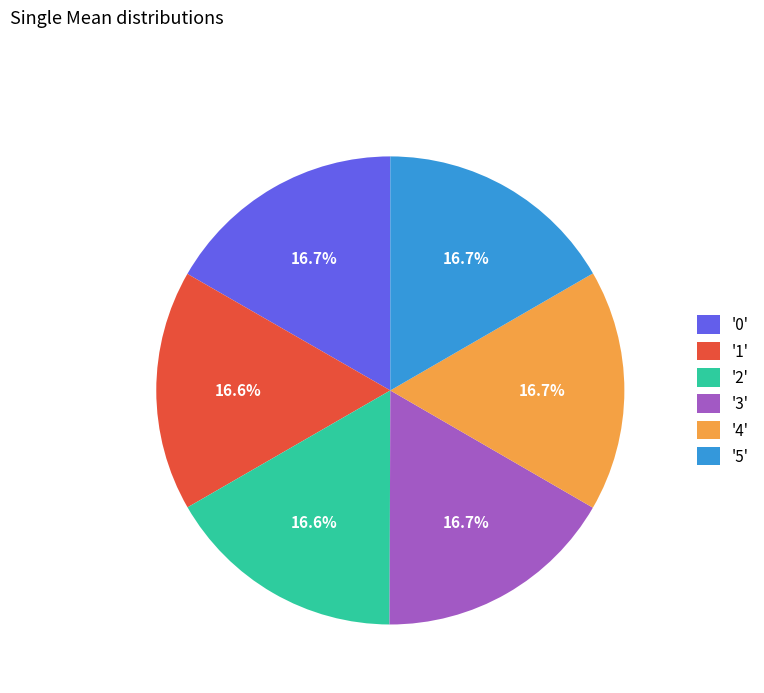

What portion of the pie excludes '3'?

83.3%